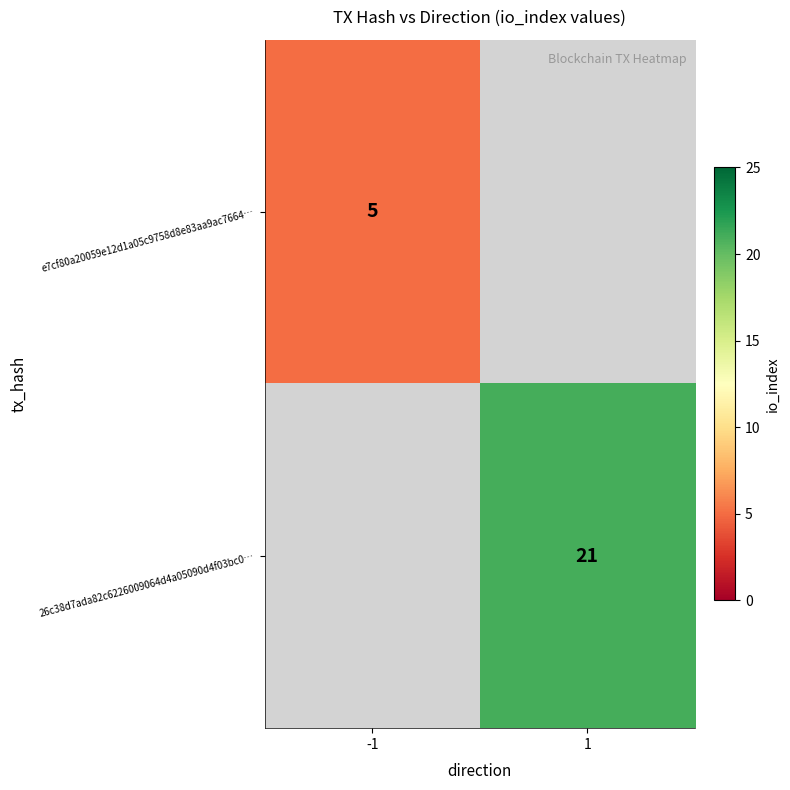

How many categories are shown in the chart?

2